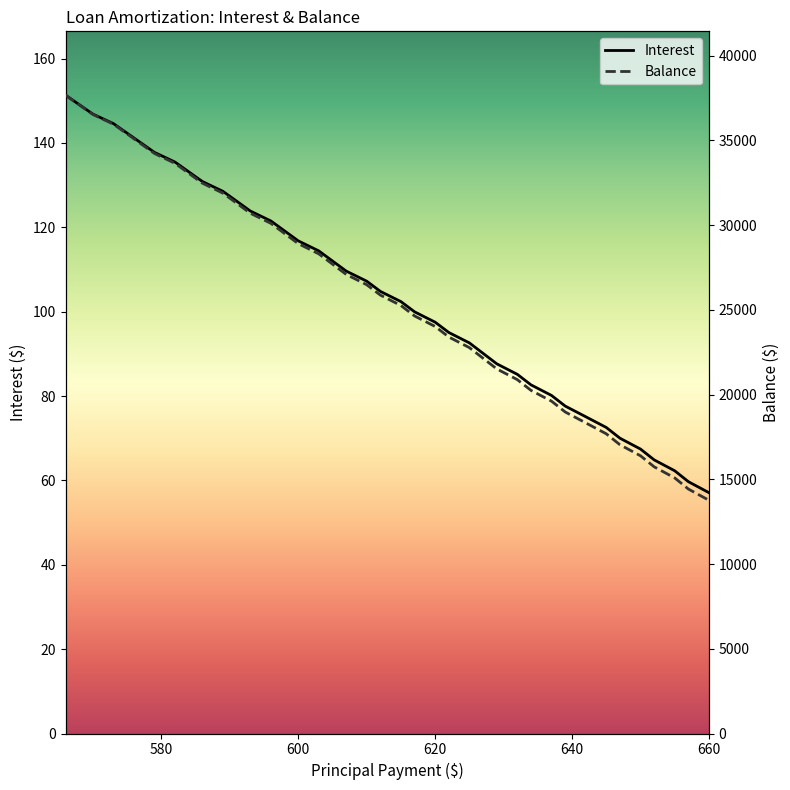

What is the difference between the second highest and minimum values in the Interest series?

92.0